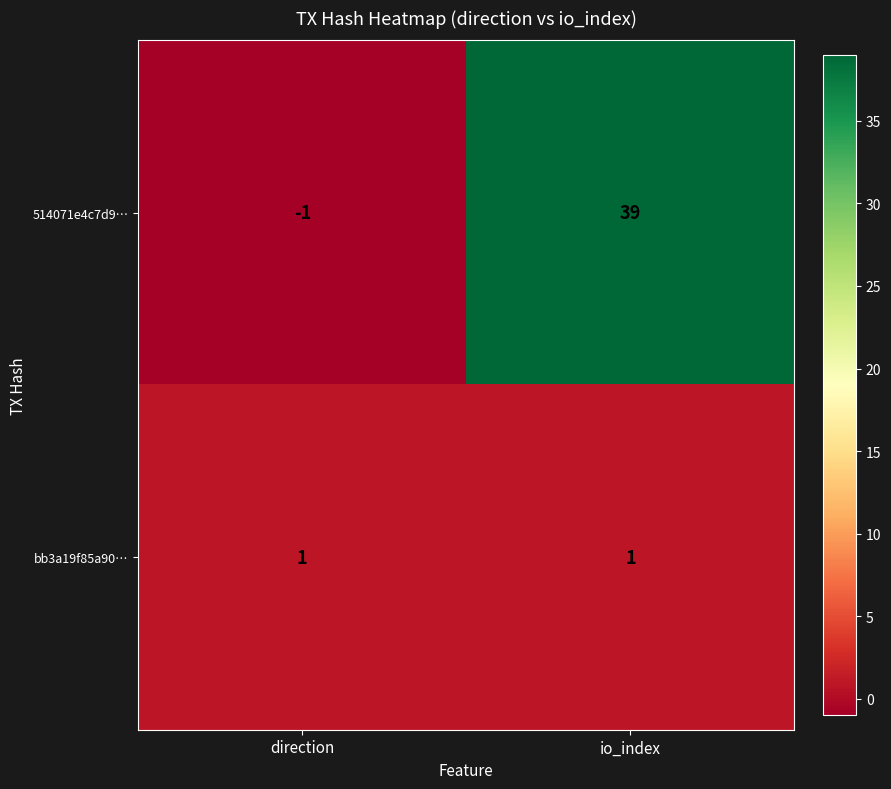

What is the spread (max minus min) of values at io_index?

38